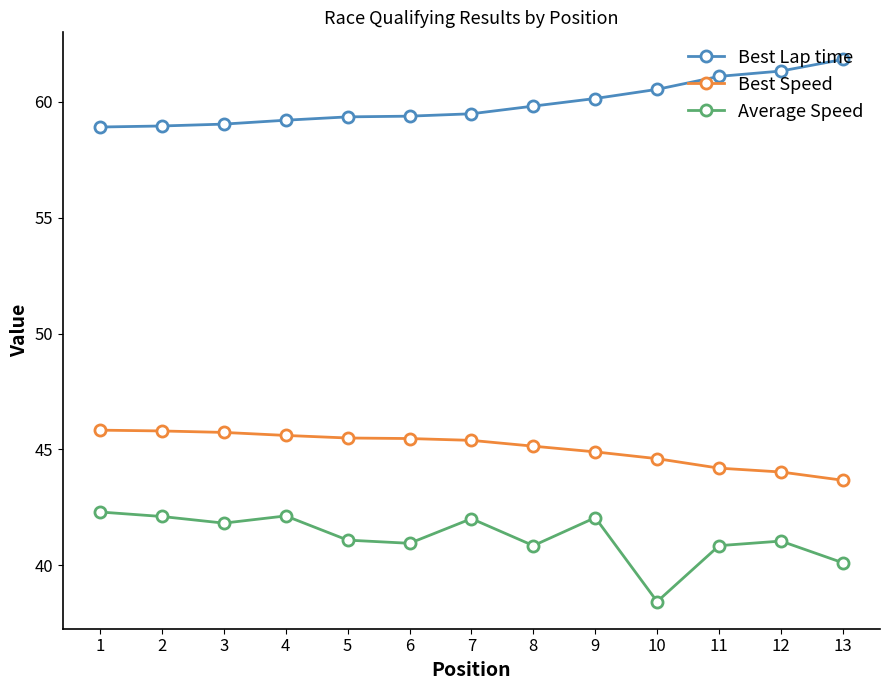

How many data points does each series have?

13